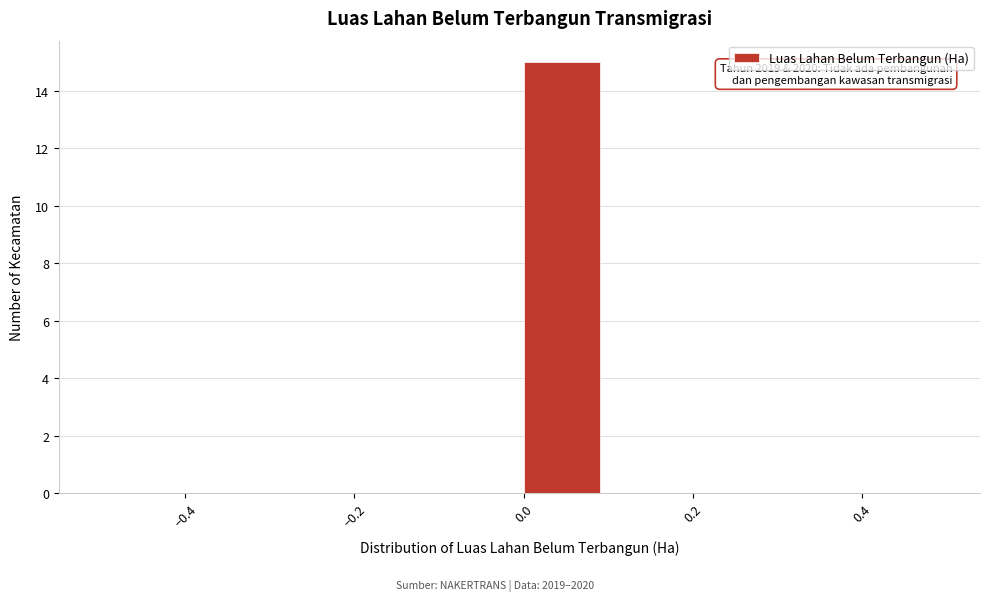

Over which range of the x-axis is the bar tallest?

0.0 to 0.1